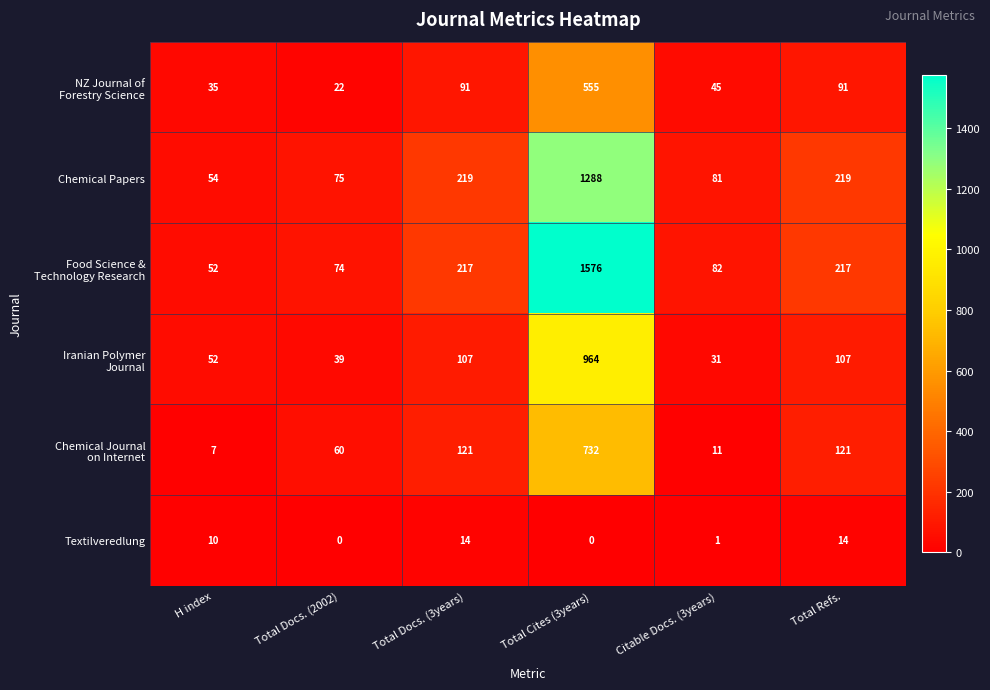

What is the total value across all series at Citable Docs. (3years)?

251